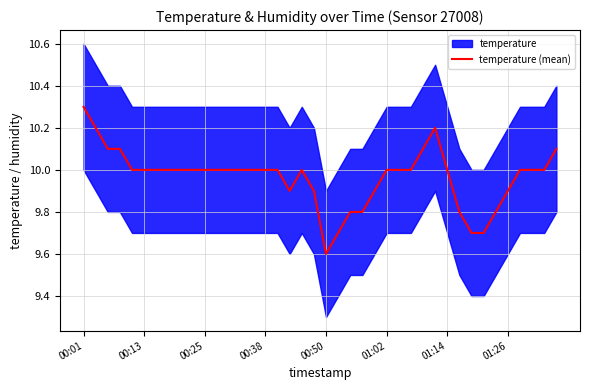

How many interior local valleys (lower than both neighbors) does the data have?

2